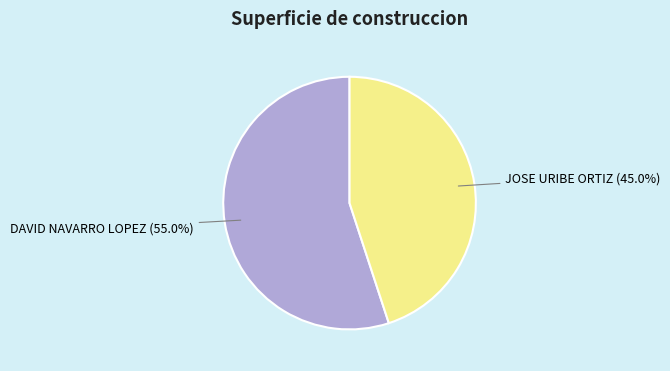

Is there any slice that represents more than half of the pie?

Yes